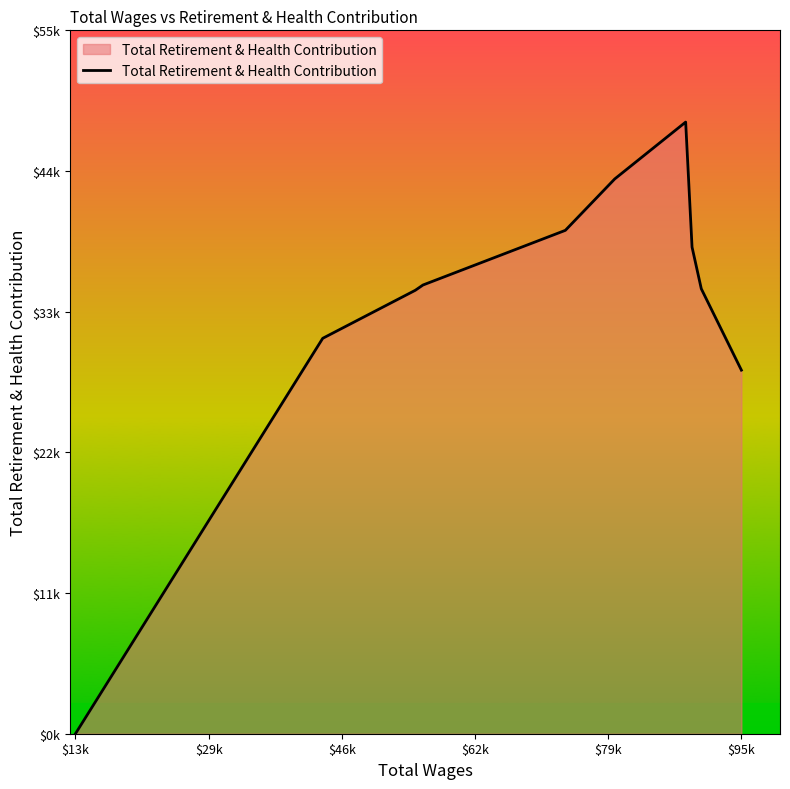

Does the chart have visible grid lines?

No